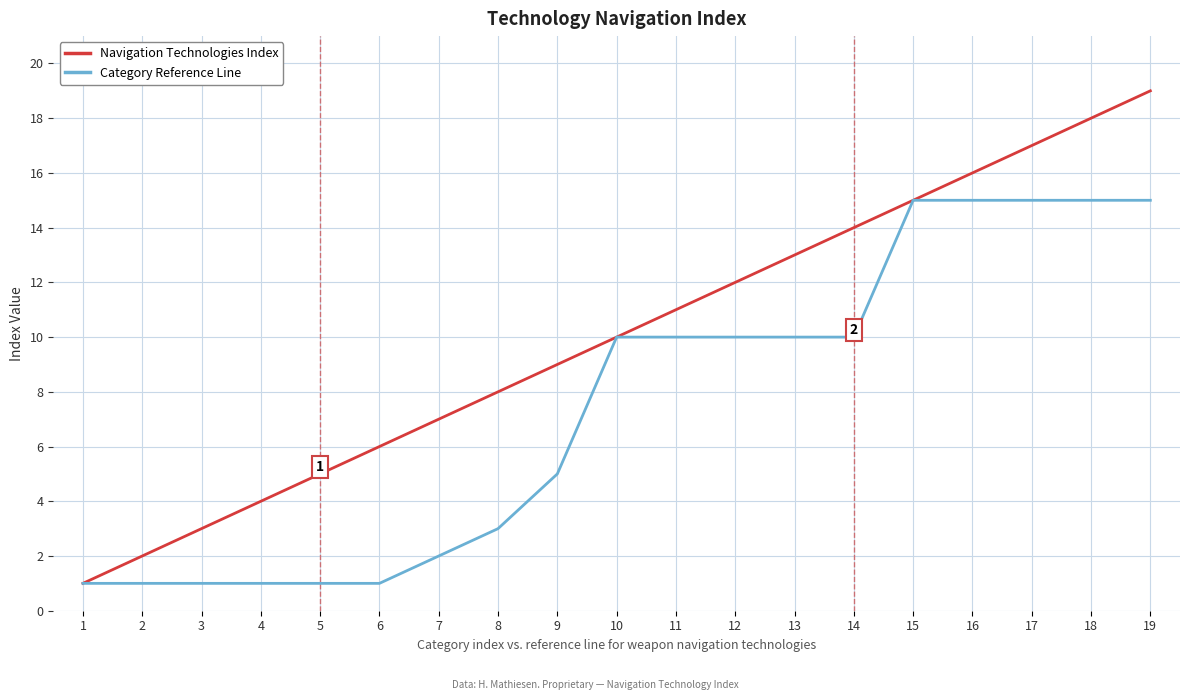

At which label does Navigation Technologies Index reach its peak?

19